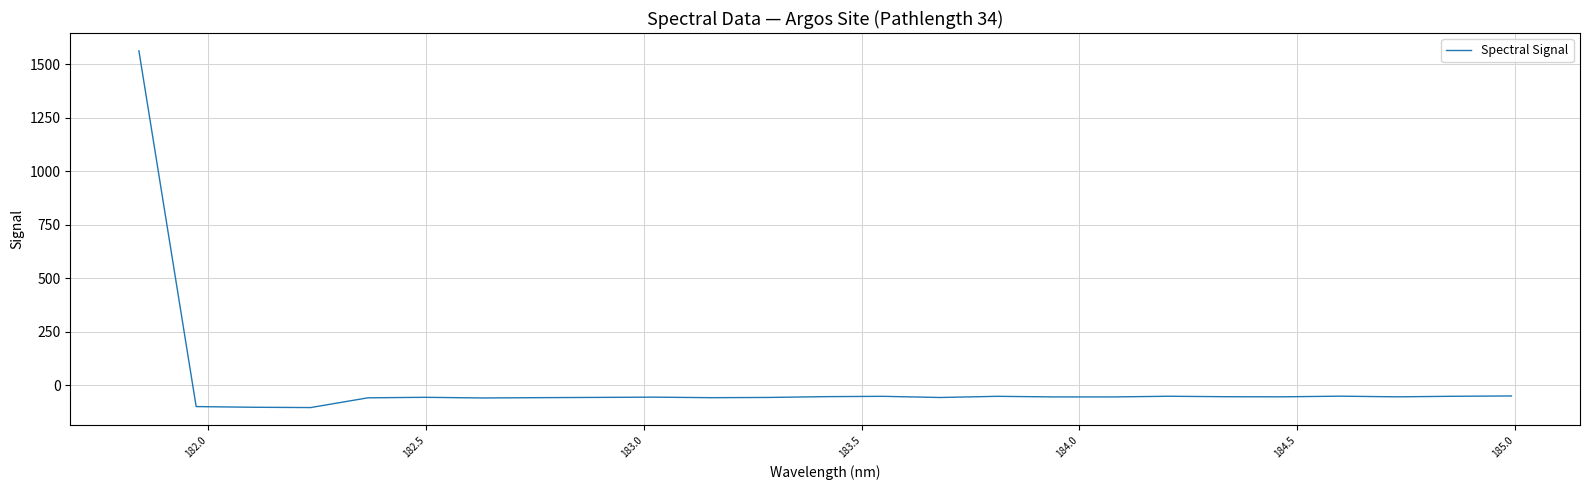

How many values are below -54?

16